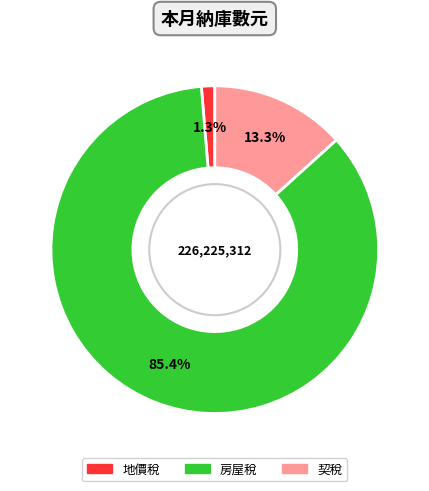

Between 地價稅 and 契稅, which is larger?

契稅